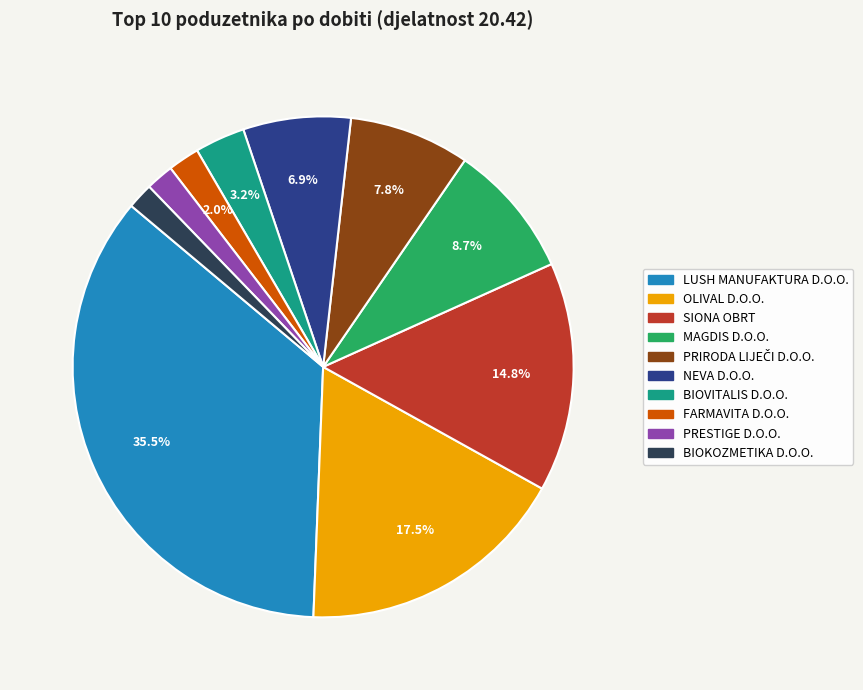

Between SIONA OBRT and BIOVITALIS D.O.O., which is larger?

SIONA OBRT